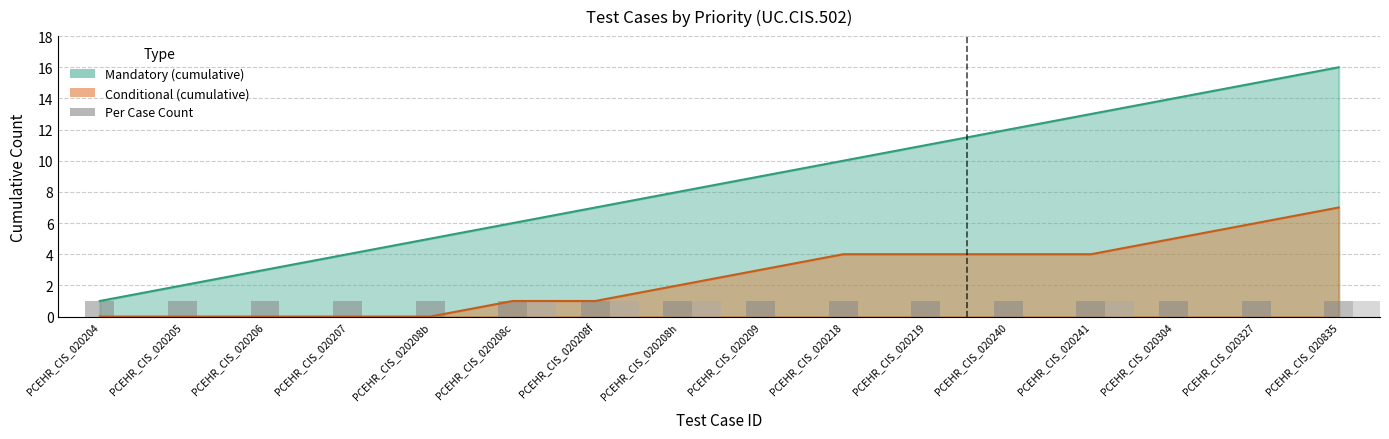

Read the Mandatory (per case) value at PCEHR_CIS_020208c.

1